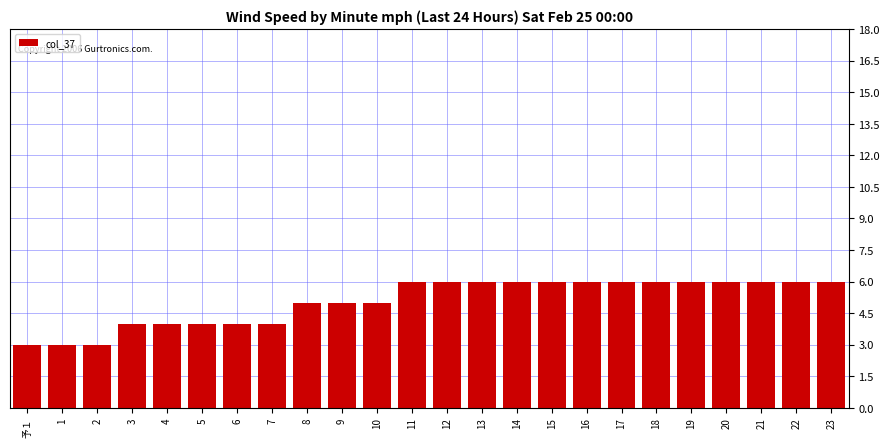

Reading left to right, what are all the values shown in this chart?

予１=3	1=3	2=3	3=4	4=4	5=4	6=4	7=4	8=5	9=5	10=5	11=6	12=6	13=6	14=6	15=6	16=6	17=6	18=6	19=6	20=6	21=6	22=6	23=6